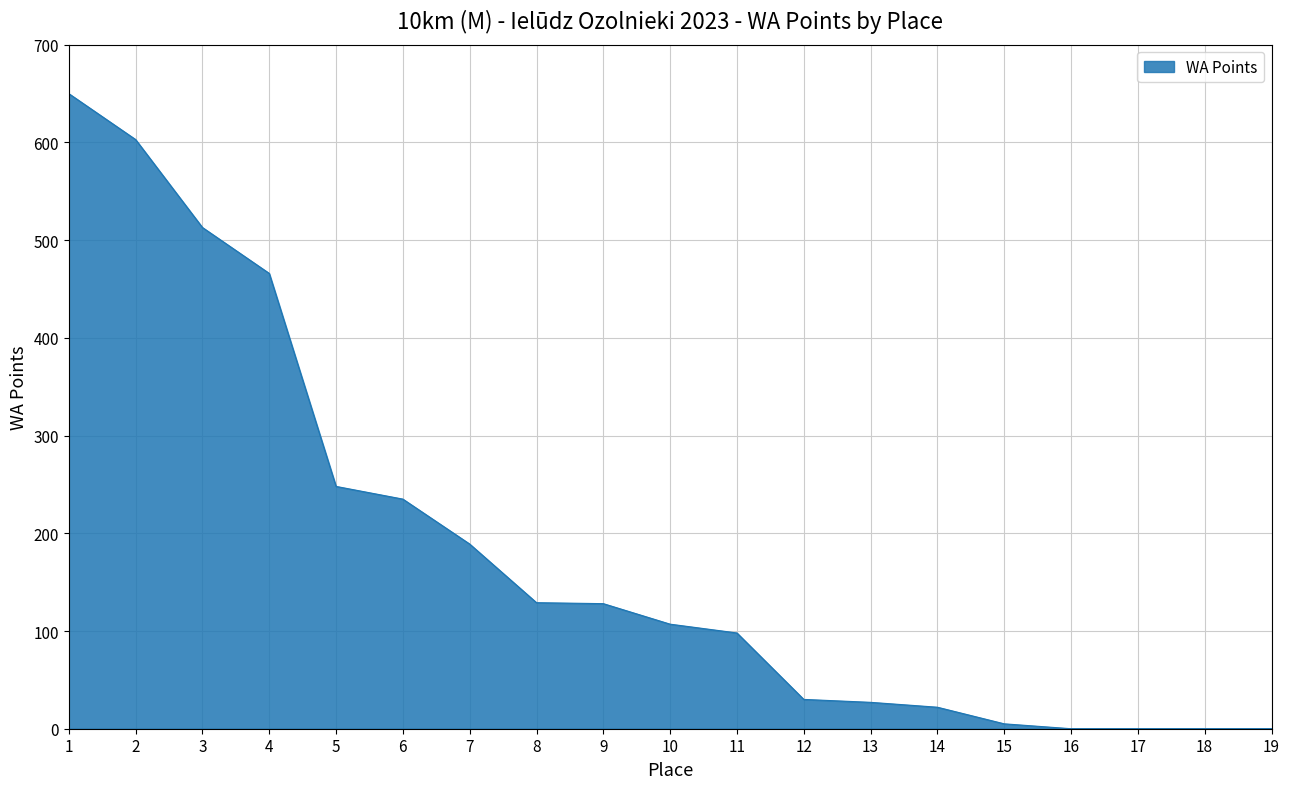

Does the chart display data point markers on the line(s)?

No